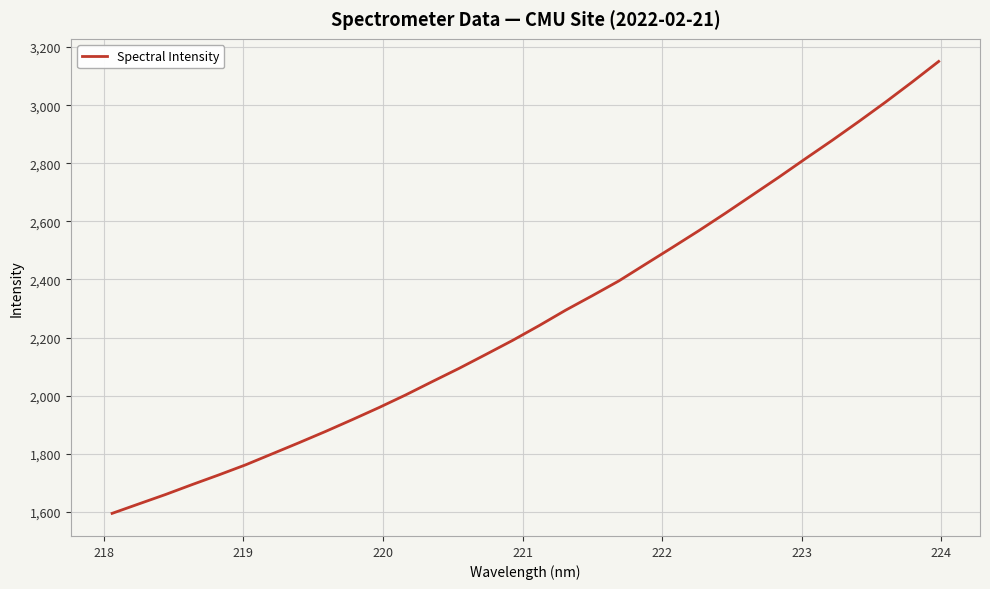

Does the chart have visible grid lines?

Yes